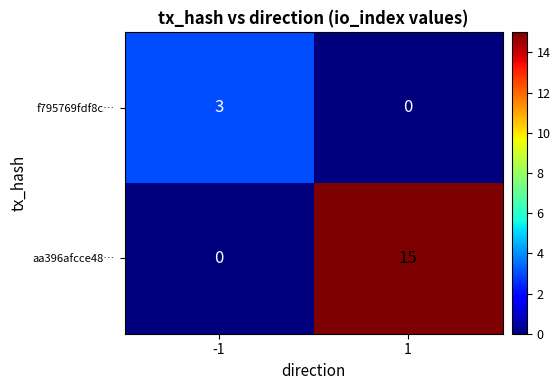

What is the difference between the f795769fdf8c… values at -1 and 1?

3